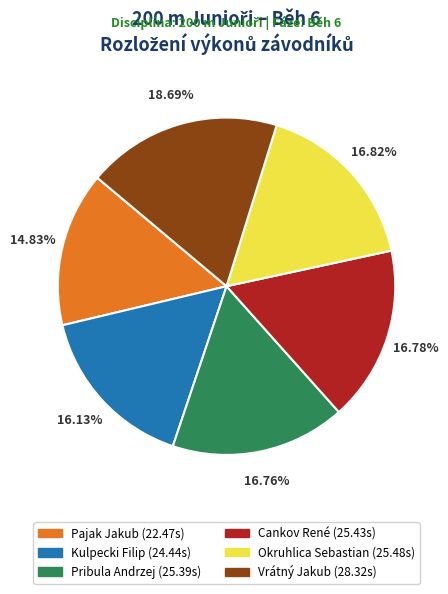

Is it true that Okruhlica Sebastian is 11% of the pie?

False